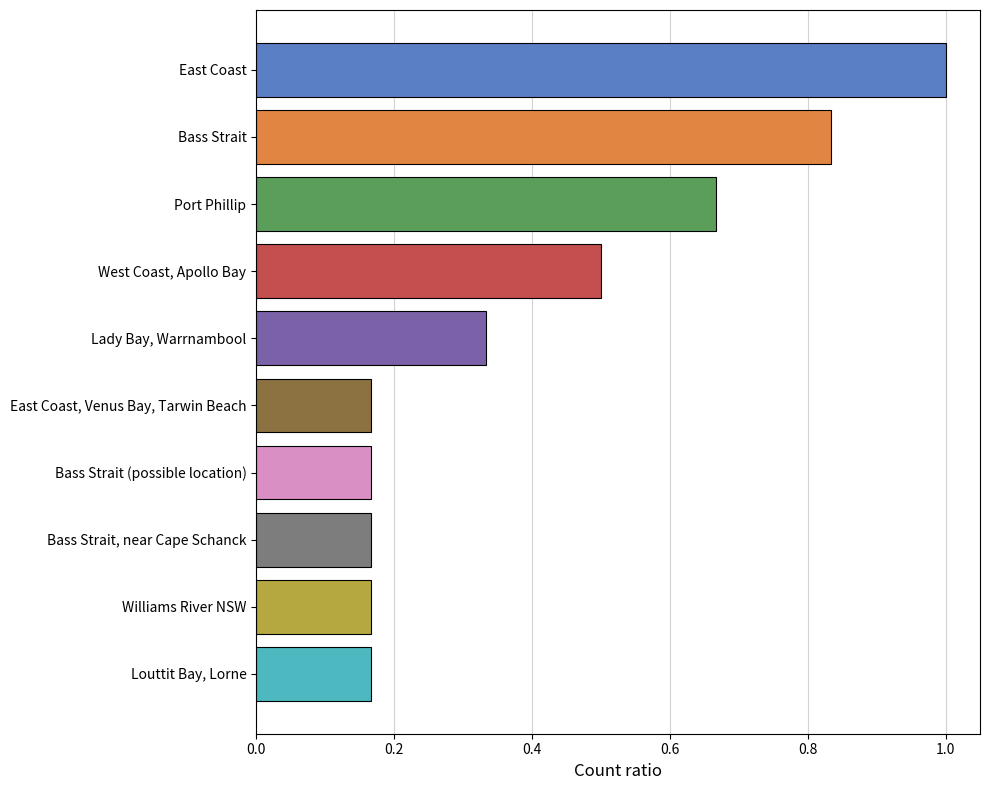

True or false: the data shows 0.5 at West Coast, Apollo Bay.

True